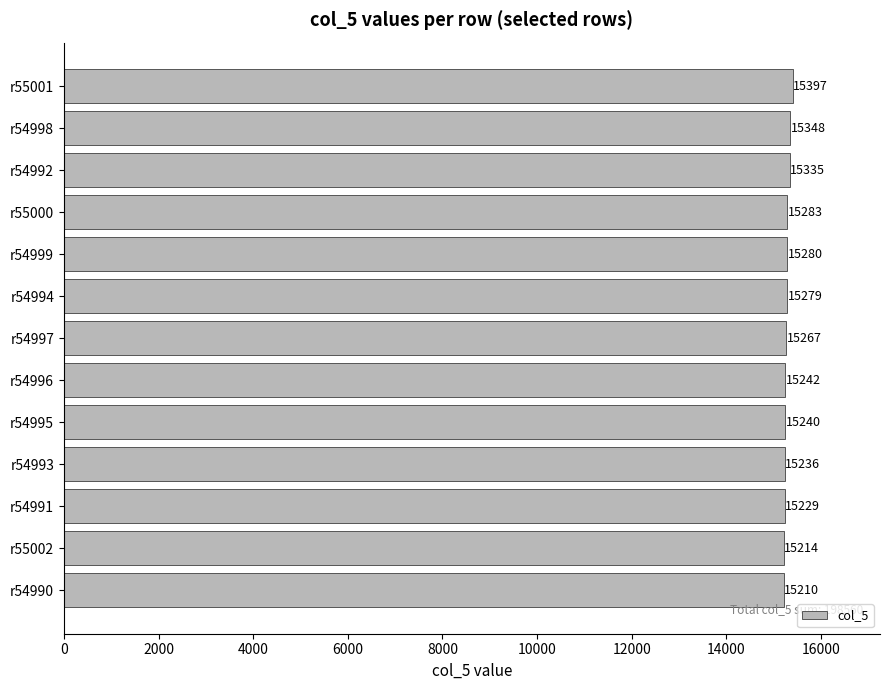

Which category has the highest value across all series?

r55001